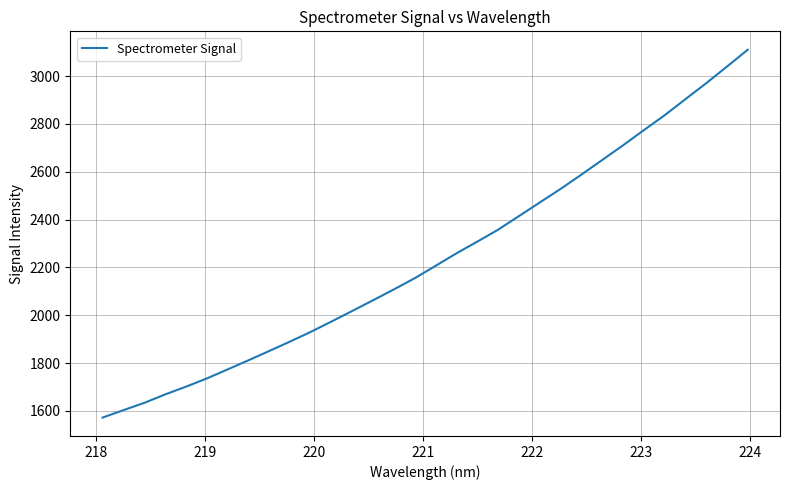

What is the smallest value displayed?

1572.2